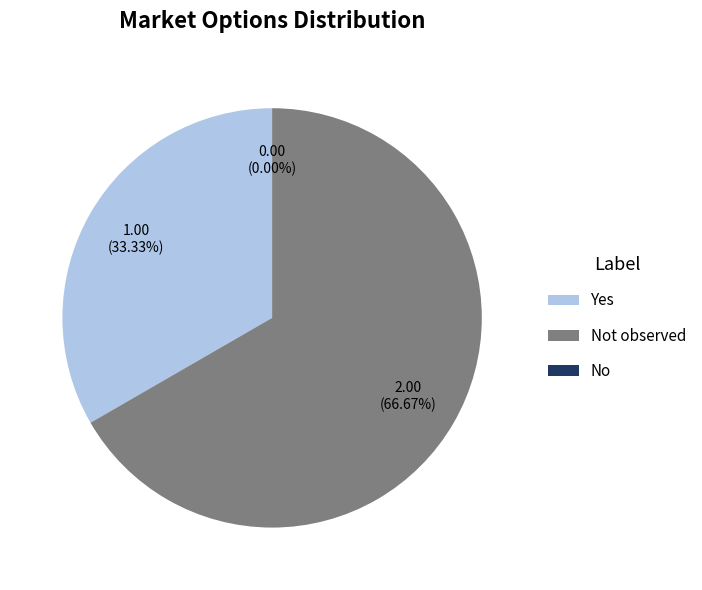

How many slices are in this pie chart?

3